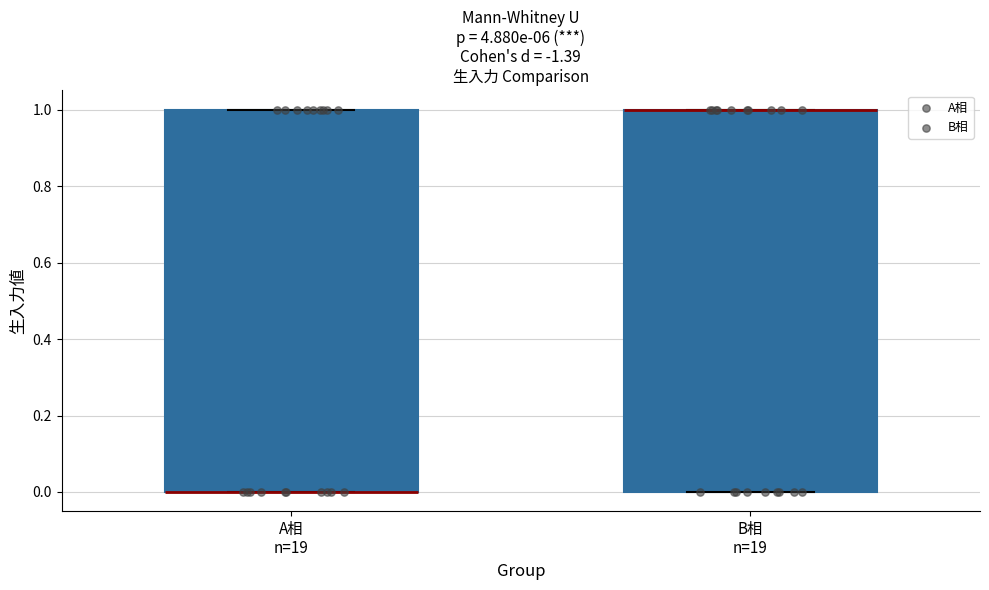

Reading left to right, transcribe this box plot: for each box, give where its median line is, the range the box spans, and where its two whiskers end, as read against the y-axis. The values are not printed on the chart, so give them approximately, as read against the axis.

A相 n=19: median 0 (drawn on the box's lower edge), box 0 to 1, whiskers 0 to 1
B相 n=19: median 1 (drawn on the box's upper edge), box 0 to 1, whiskers 0 to 1